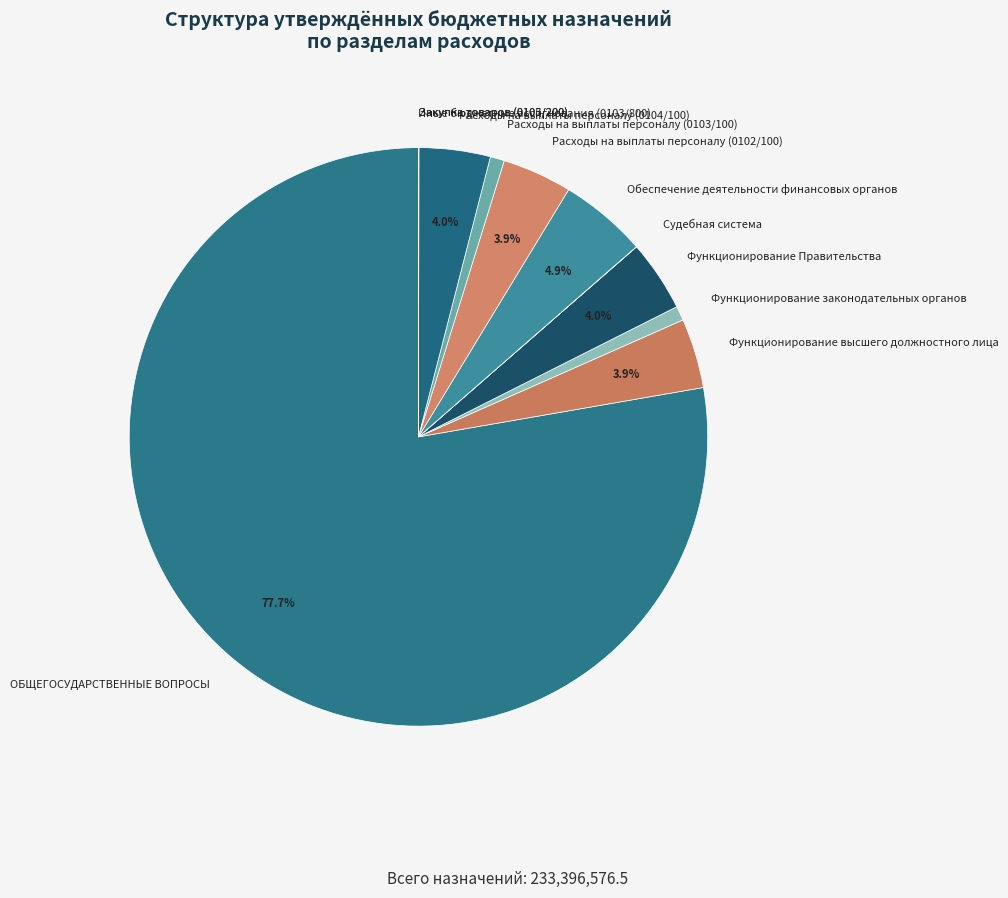

What portion of the pie excludes Обеспечение деятельности финансовых органов?

95.1%